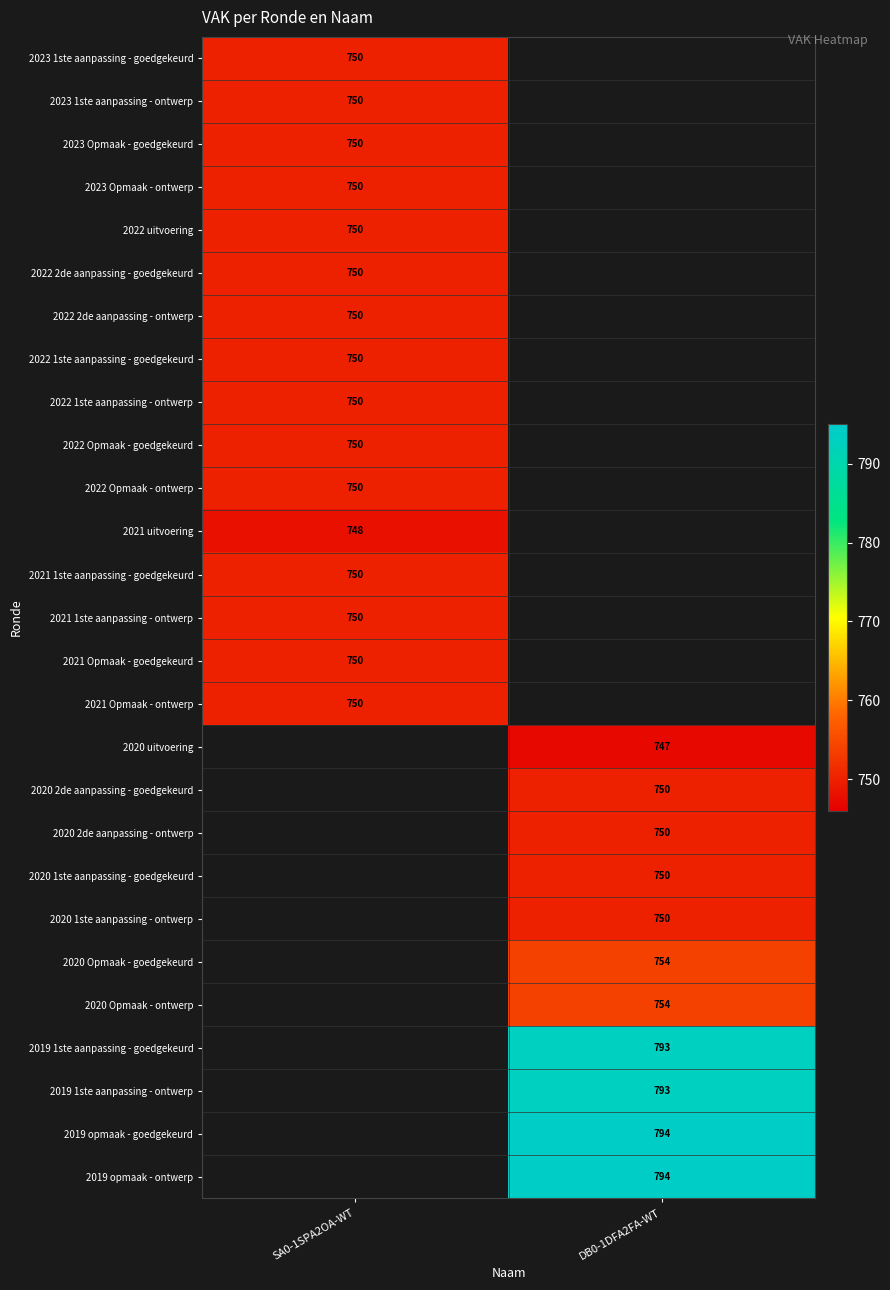

Is the value of 2020 uitvoering at DB0-1DFA2FA-WT greater than the value of 2021 Opmaak - ontwerp at SA0-1SPA2OA-WT?

No